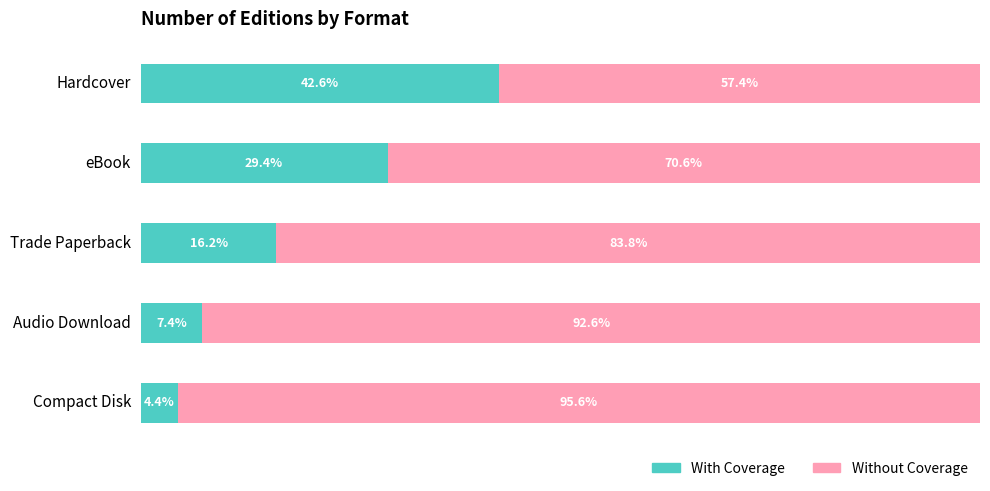

At which label does With Coverage reach its minimum?

Compact Disk